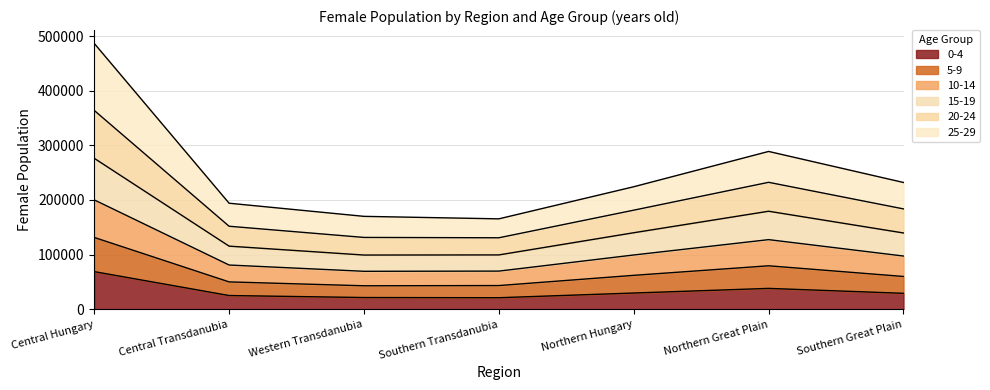

True or false: 15-19 has a value of 265611 at Central Transdanubia.

False